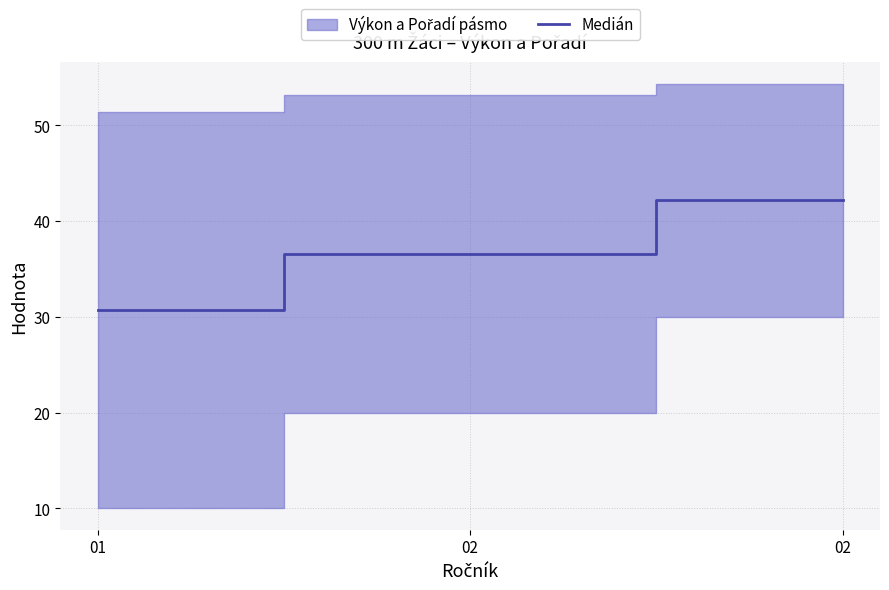

What is the sum of the values at 01 and 02?

72.9